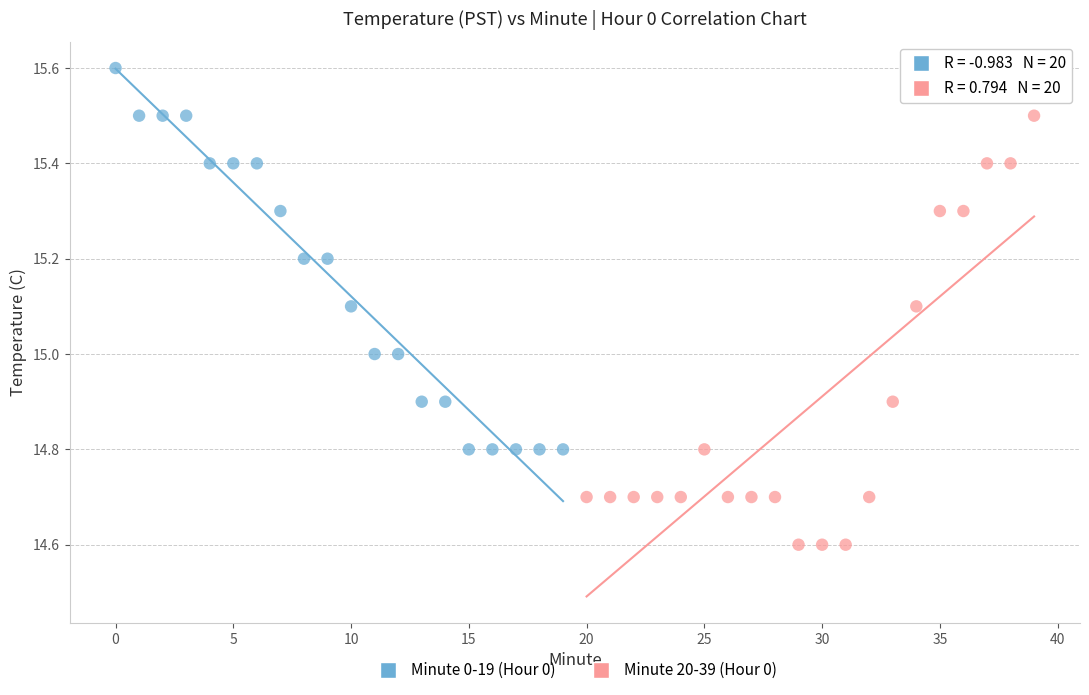

Which series has the largest Y range (max minus min)?

Minute 20-39 (Hour 0)